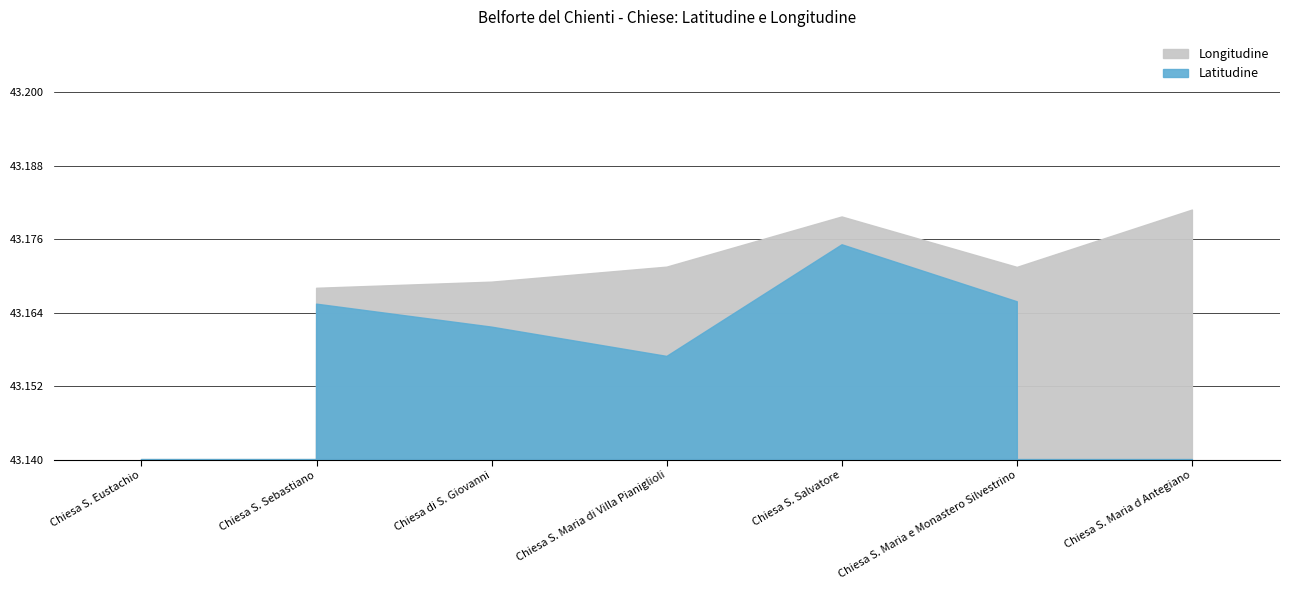

Reading left to right, what are all the values shown in this chart?

Latitudine: Chiesa S. Eustachio=0.0	Chiesa S. Sebastiano=43.2	Chiesa di S. Giovanni=43.2	Chiesa S. Maria di Villa Pianiglioli=43.2	Chiesa S. Salvatore=43.2	Chiesa S. Maria e Monastero Silvestrino=43.2	Chiesa S. Maria d Antegiano=0.0
Longitudine: Chiesa S. Eustachio=0.0	Chiesa S. Sebastiano=13.2	Chiesa di S. Giovanni=13.2	Chiesa S. Maria di Villa Pianiglioli=13.2	Chiesa S. Salvatore=13.2	Chiesa S. Maria e Monastero Silvestrino=13.2	Chiesa S. Maria d Antegiano=13.2